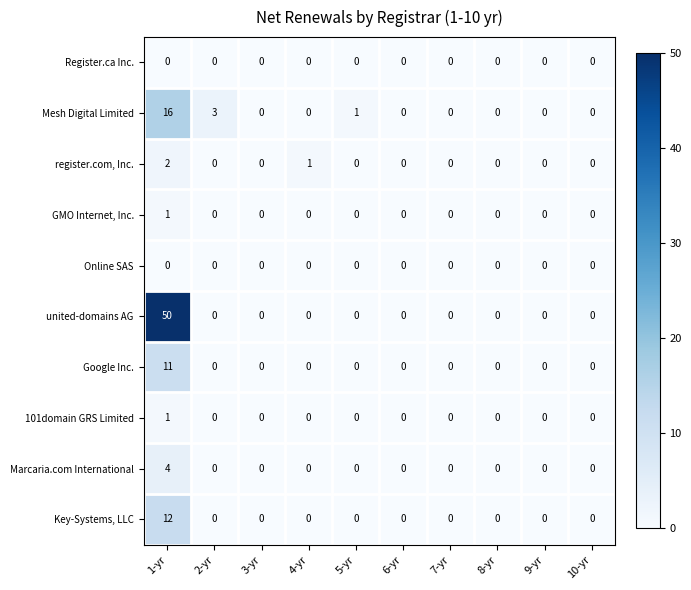

Count the number of data series in this chart.

10